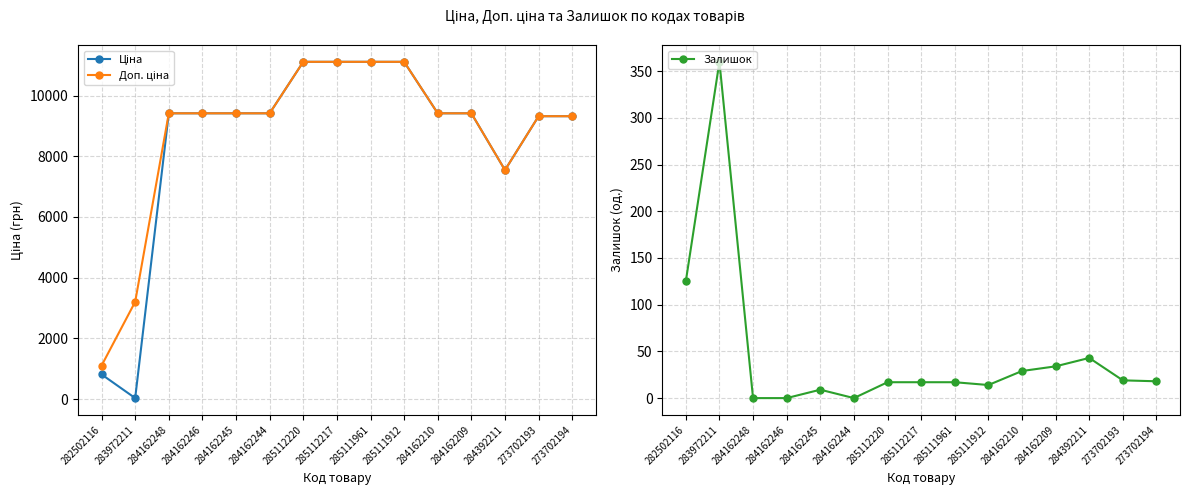

The Залишок series shows 17.0 at 285112217. True or false?

True